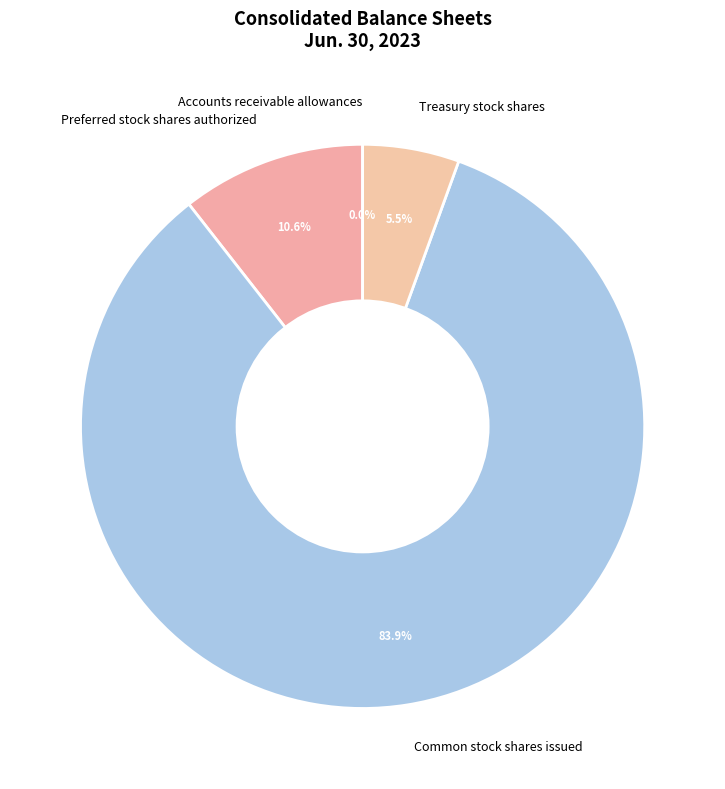

Which slice represents more than half of the pie?

Common stock shares issued